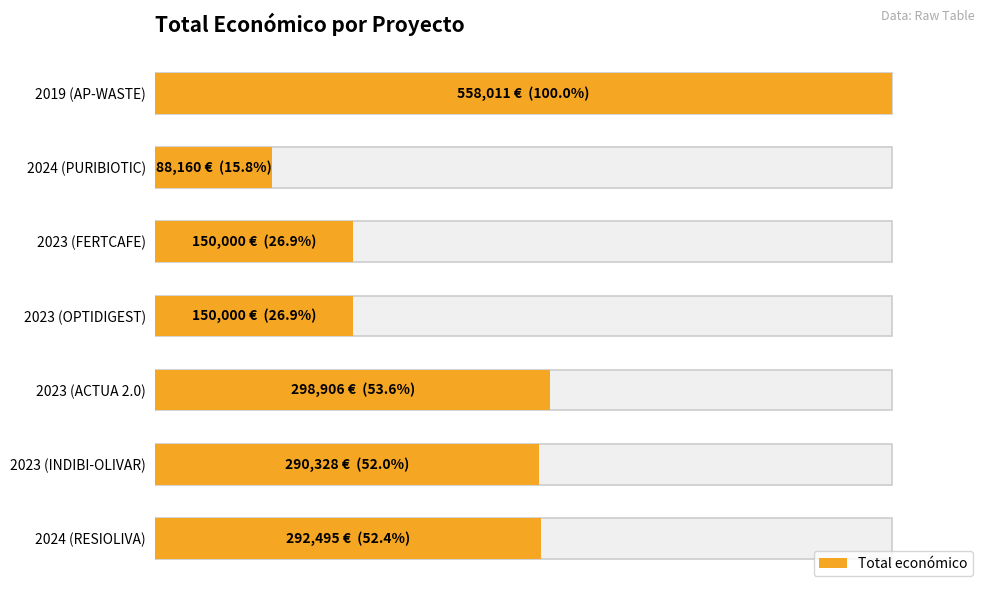

Reading left to right, extract all data points from this chart.

292495	290328	298906	150000	150000	88160	558011